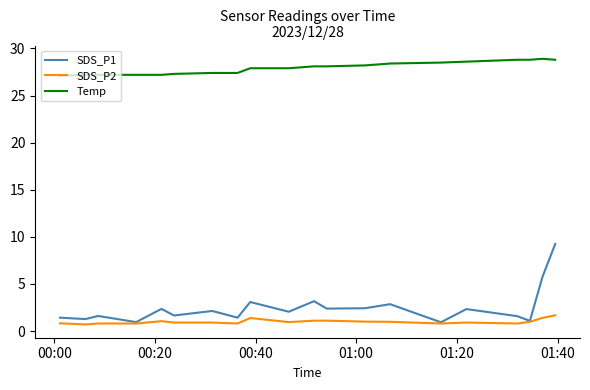

What is the greatest value displayed?

28.9